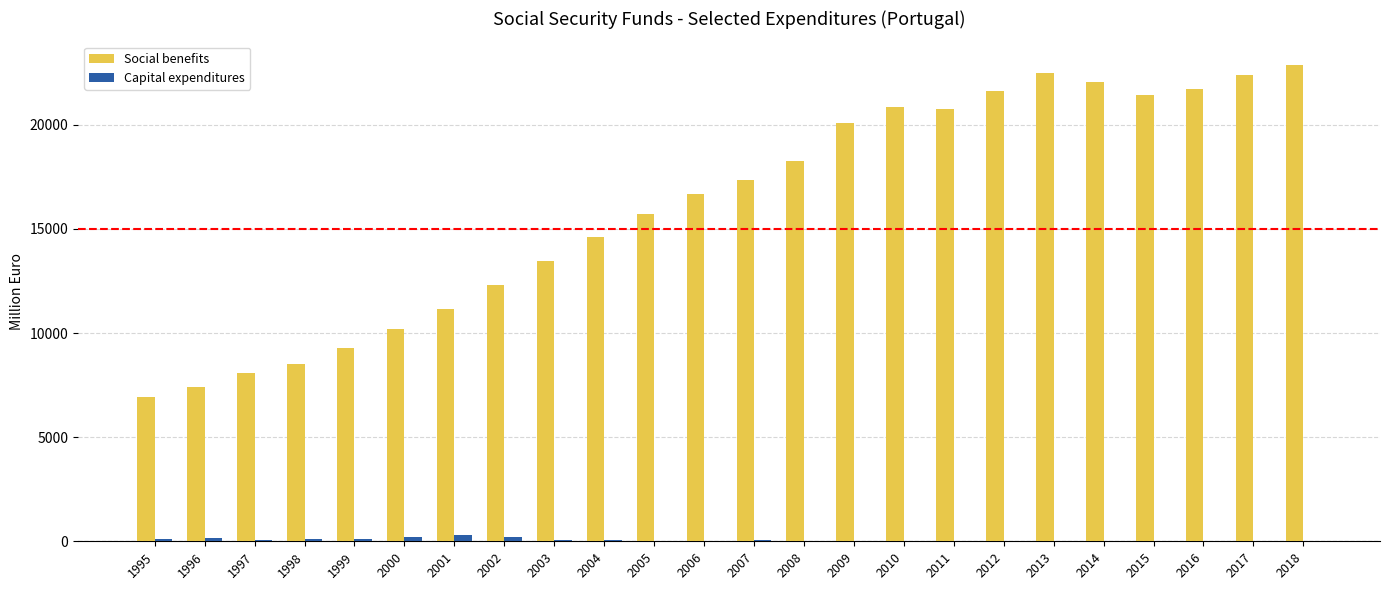

Between 1998 and 2006, which series saw the biggest shift?

Social benefits